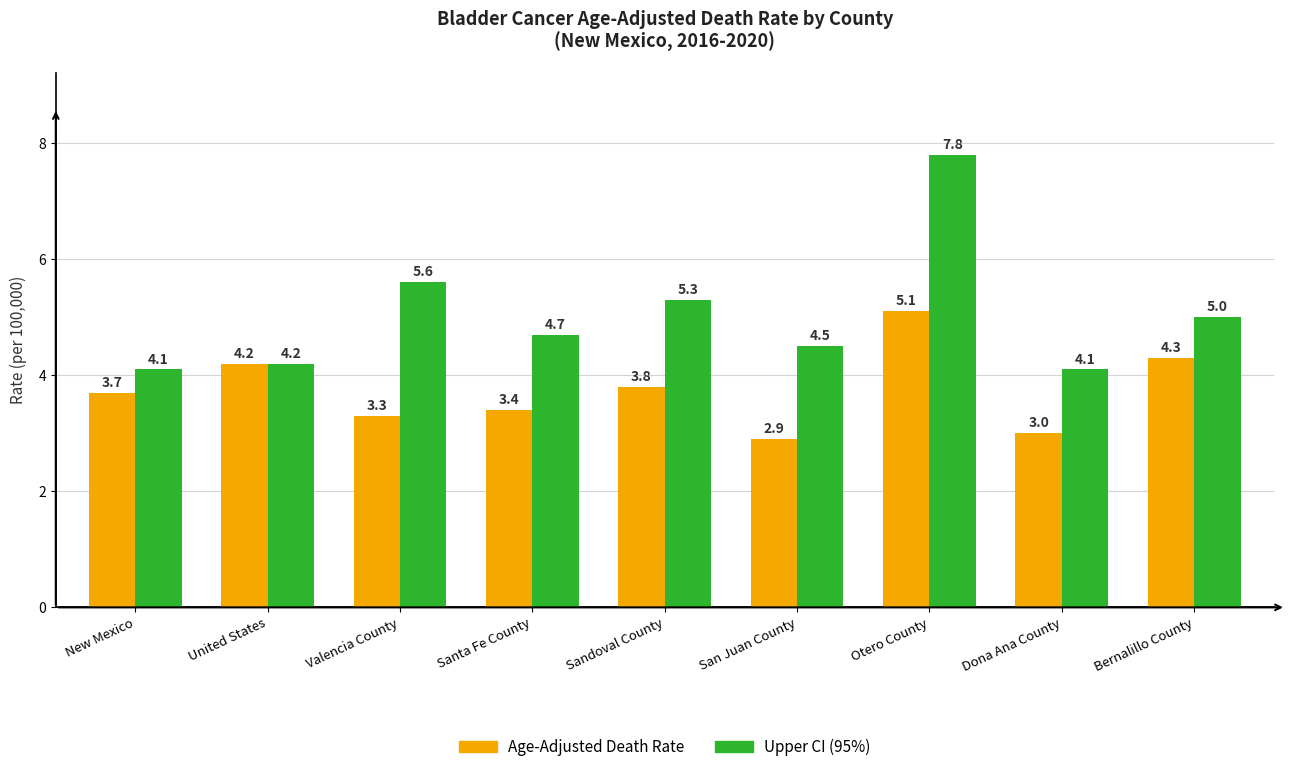

What is the total value across all series at Valencia County?

8.9